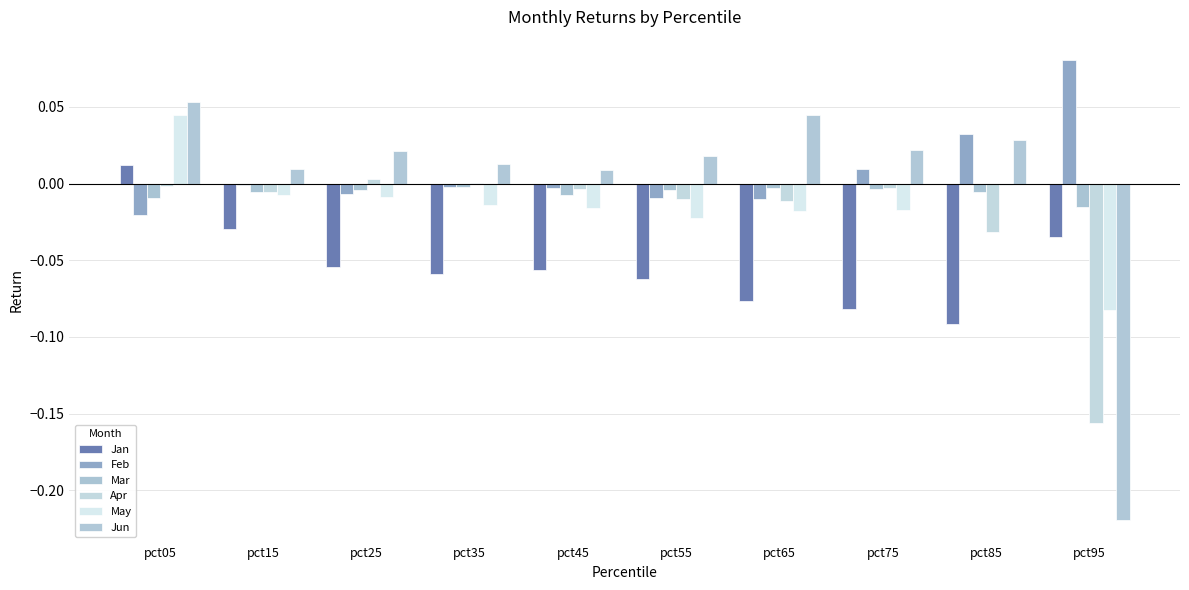

What is the sum of all Apr values?

-0.2